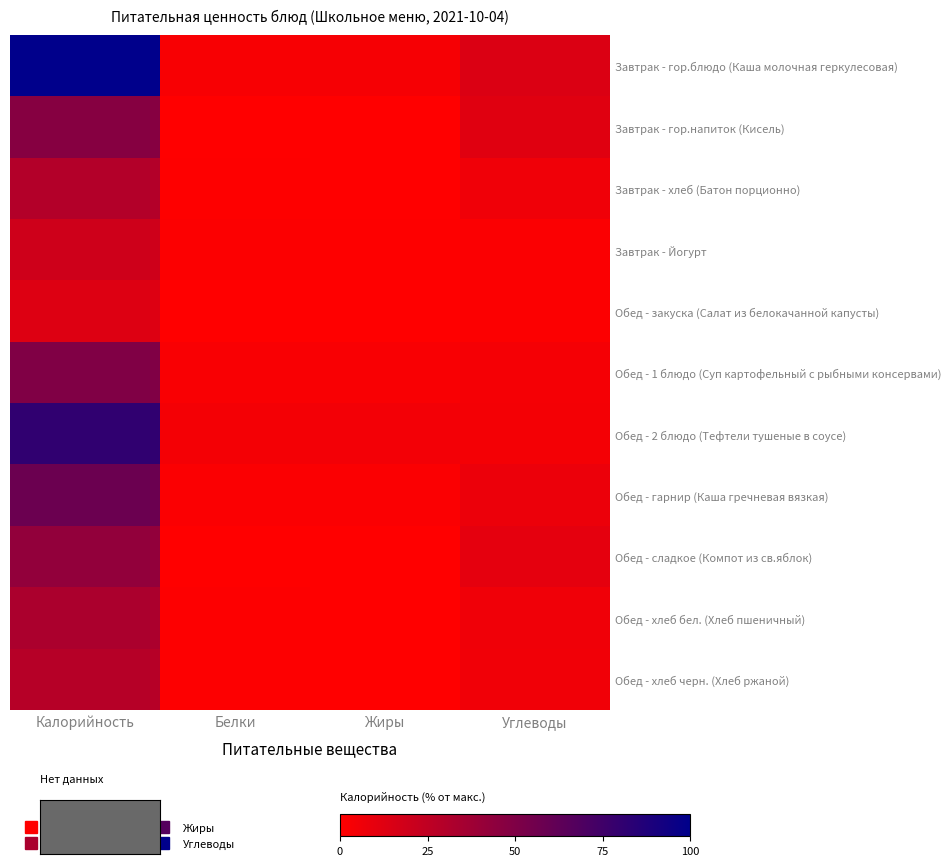

Which series has the largest range (max minus min)?

Завтрак - гор.блюдо (Каша молочная геркулесовая)